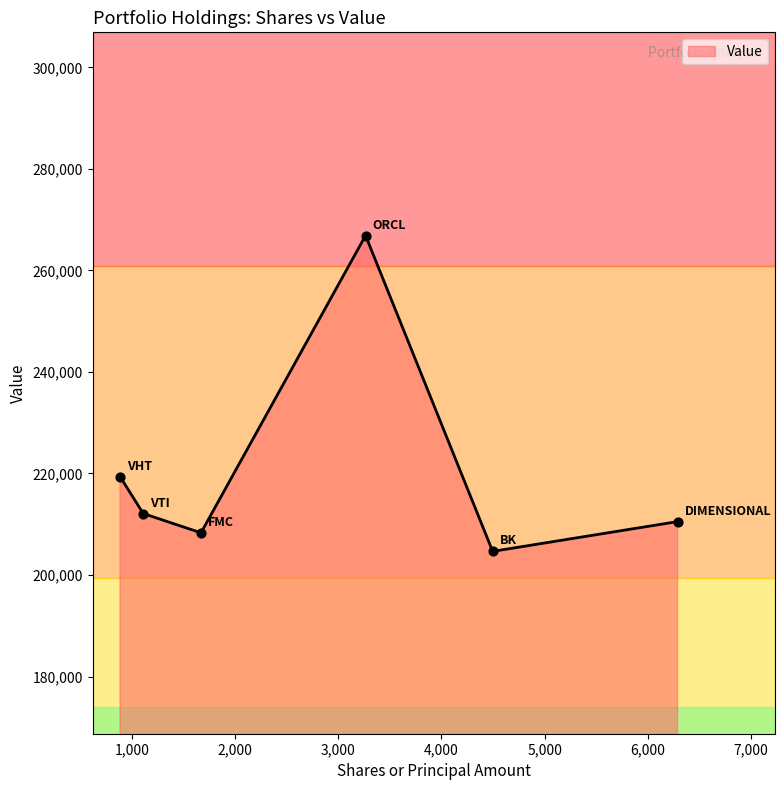

True or false: there are more than 1 points higher than both neighbors.

False